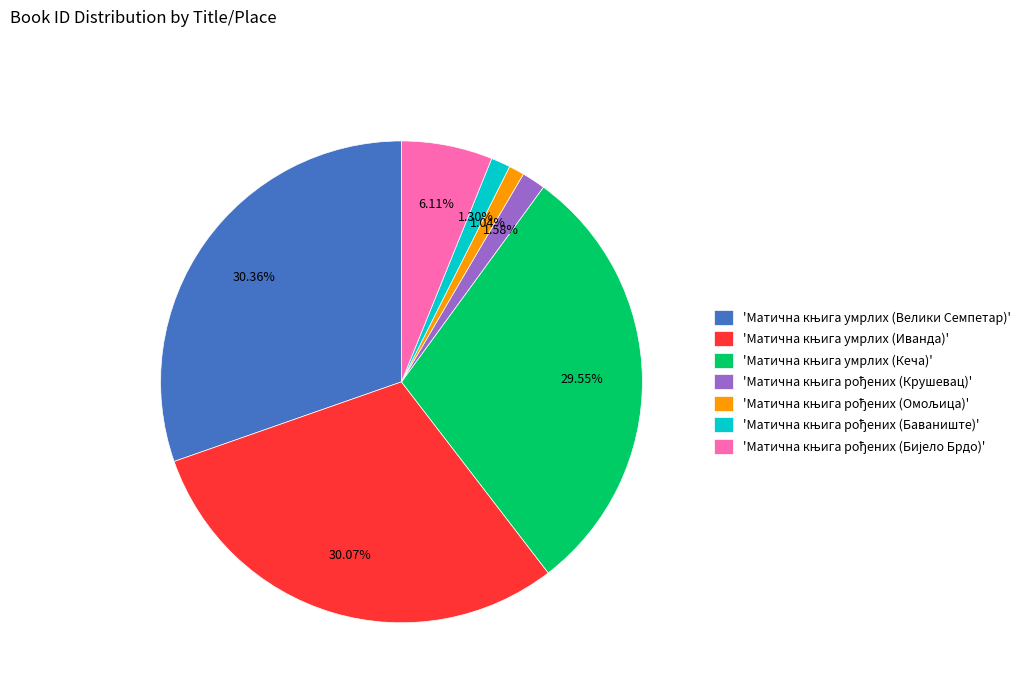

Is there a majority slice in this chart?

No